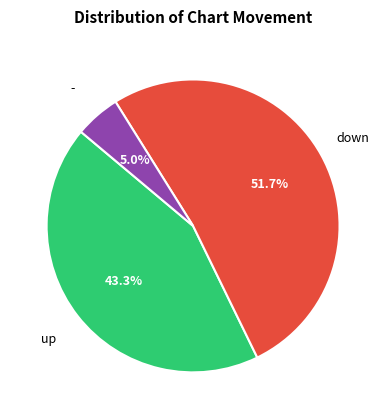

Is there a majority slice in this chart?

Yes